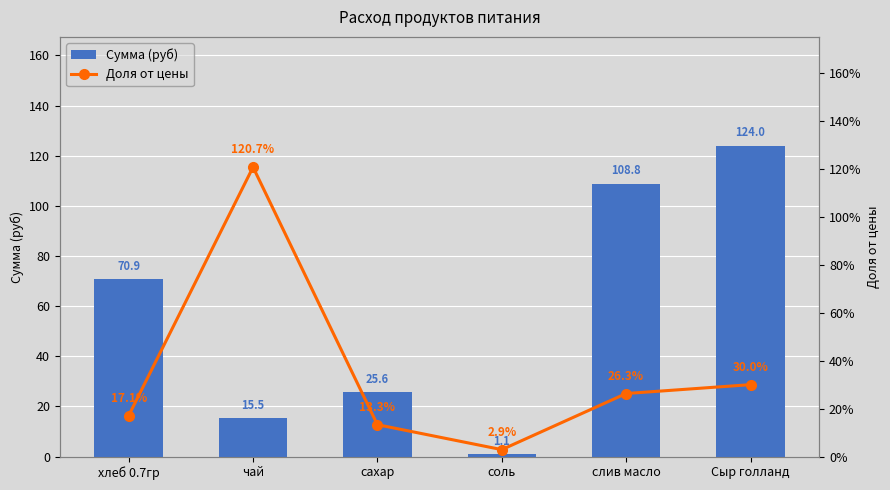

Reading left to right, list all the values displayed in this chart.

Сумма (руб): хлеб 0.7гр=70.9	чай=15.5	сахар=25.6	соль=1.1	слив масло=108.8	Сыр голланд=124.0
Доля от цены: хлеб 0.7гр=0.2	чай=1.2	сахар=0.1	соль=0.0	слив масло=0.3	Сыр голланд=0.3